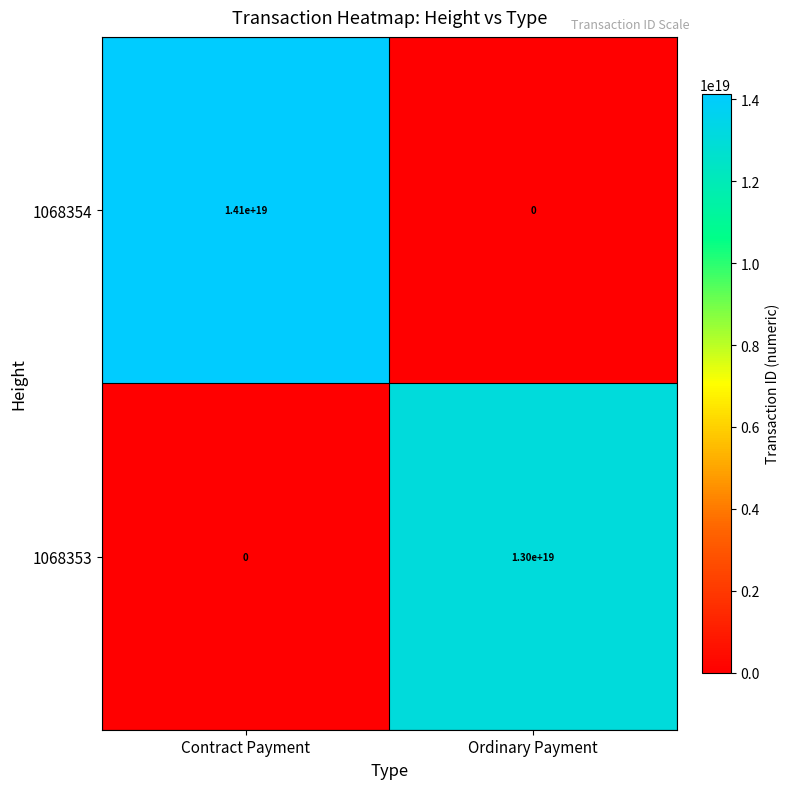

At how many categories does at least one series exceed 4758595612368506880?

2